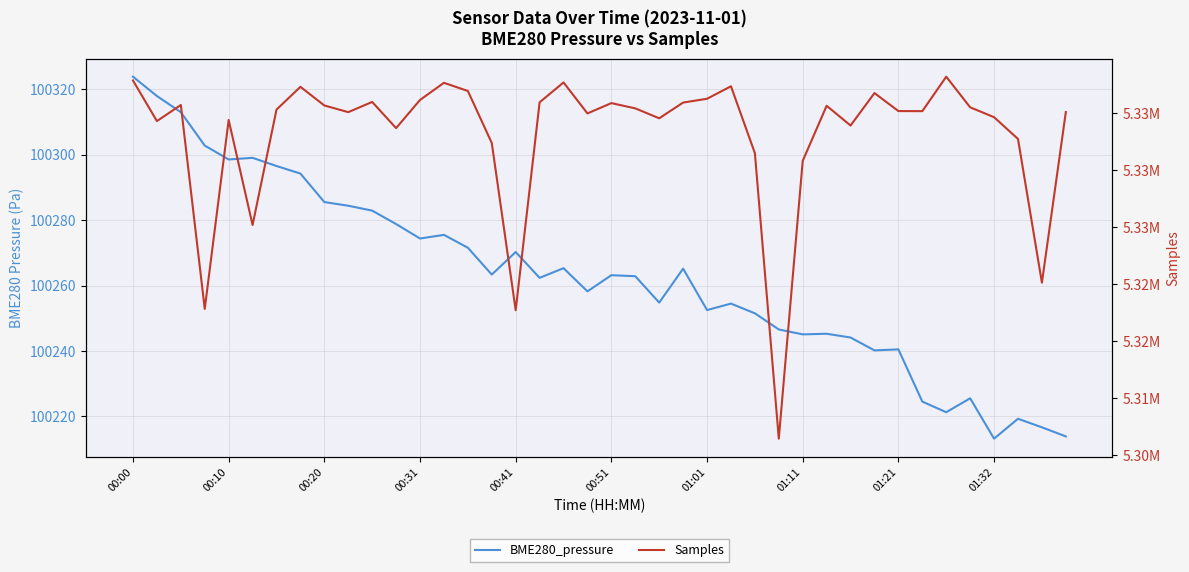

Where is Samples nearest to the value 5322317?

38